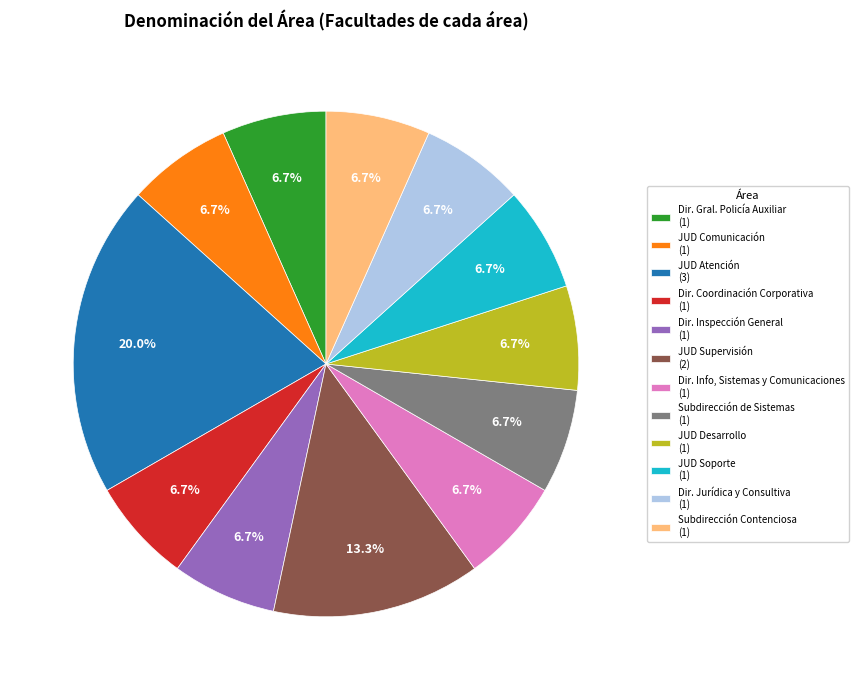

Approximately how many times larger is the value at JUD Comunicación (1) compared to Subdirección Contenciosa (1)?

1.0